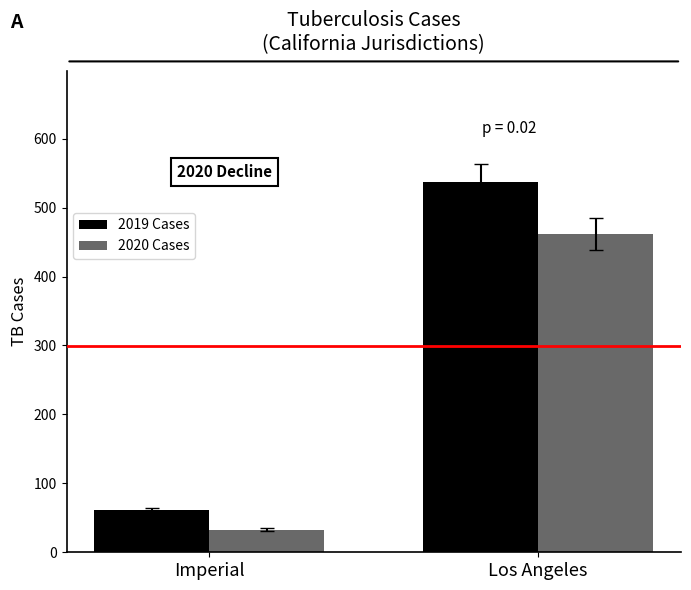

What is the difference between the highest and lowest values at Los Angeles?

75